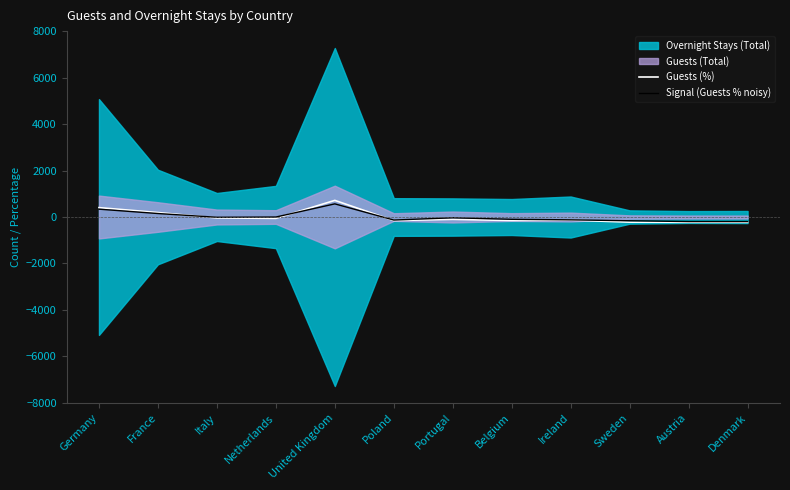

The Guests (%) series shows -154.0 at Poland. True or false?

True